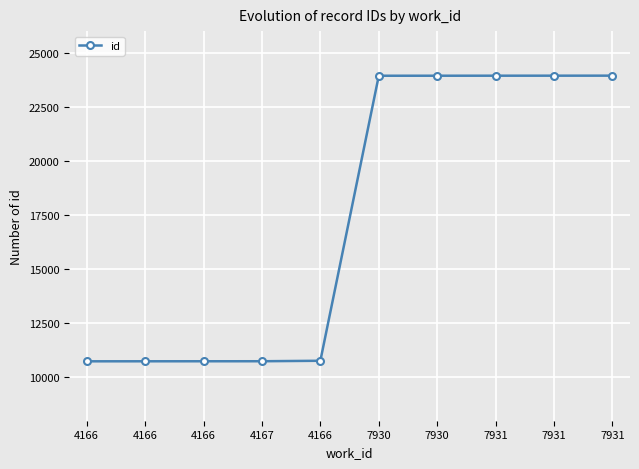

Reading left to right, what are all the values shown in this chart?

4166=10745	4166=10746	4166=10747	4167=10748	4166=10770	7930=23938	7930=23939	7931=23940	7931=23941	7931=23942